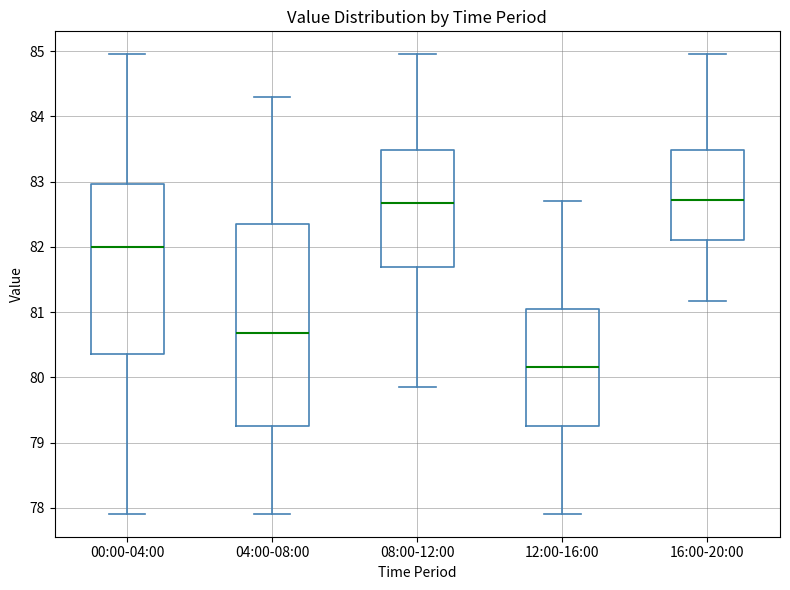

Reading left to right, transcribe this box plot: for each box, give where its median line is, the range the box spans, and where its two whiskers end, as read against the y-axis. The values are not printed on the chart, so give them approximately, as read against the axis.

00:00-04:00: median 82.0, box 80.4 to 83.0, whiskers 77.9 to 85.0
04:00-08:00: median 80.7, box 79.3 to 82.4, whiskers 77.9 to 84.3
08:00-12:00: median 82.7, box 81.7 to 83.5, whiskers 79.9 to 85.0
12:00-16:00: median 80.2, box 79.3 to 81.0, whiskers 77.9 to 82.7
16:00-20:00: median 82.7, box 82.1 to 83.5, whiskers 81.2 to 85.0